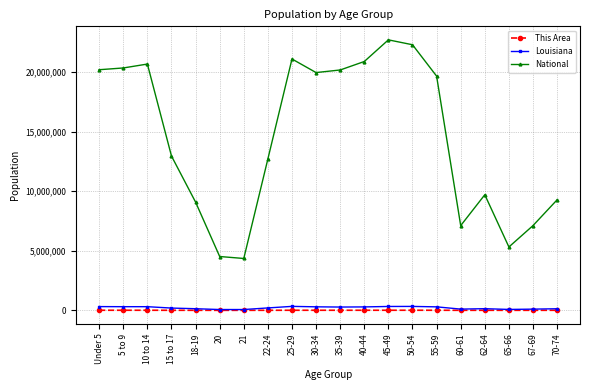

True or false: Louisiana and National intersect in this chart.

False